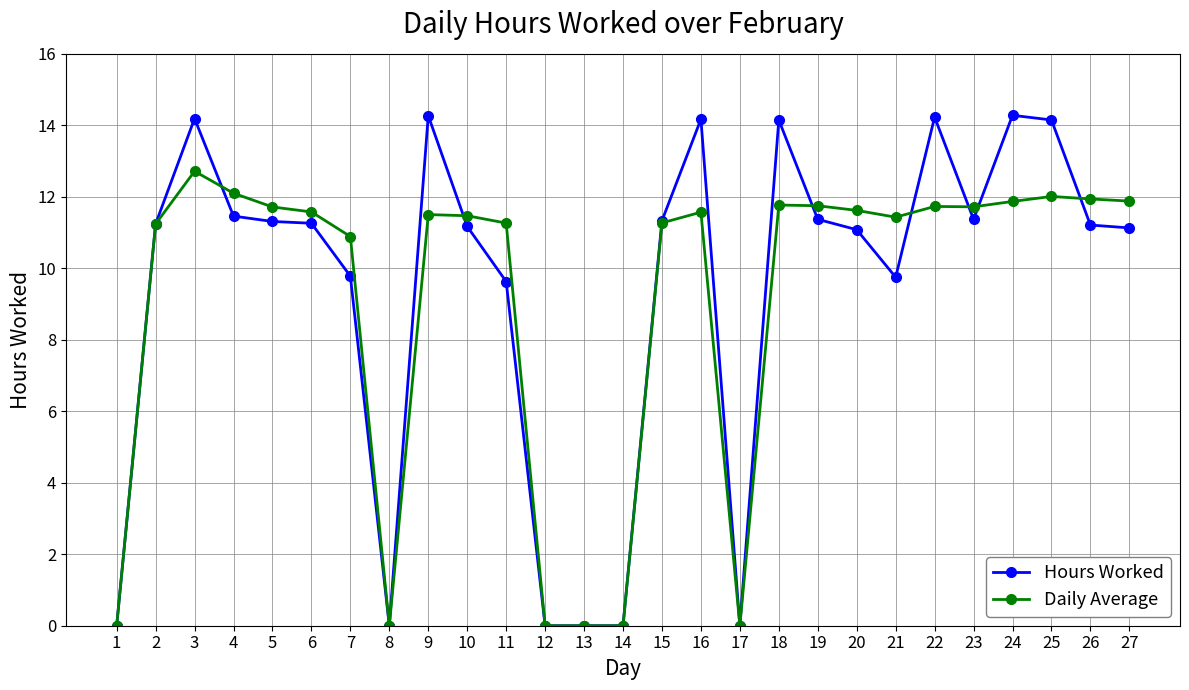

What are all the series names shown in the legend?

Hours Worked, Daily Average